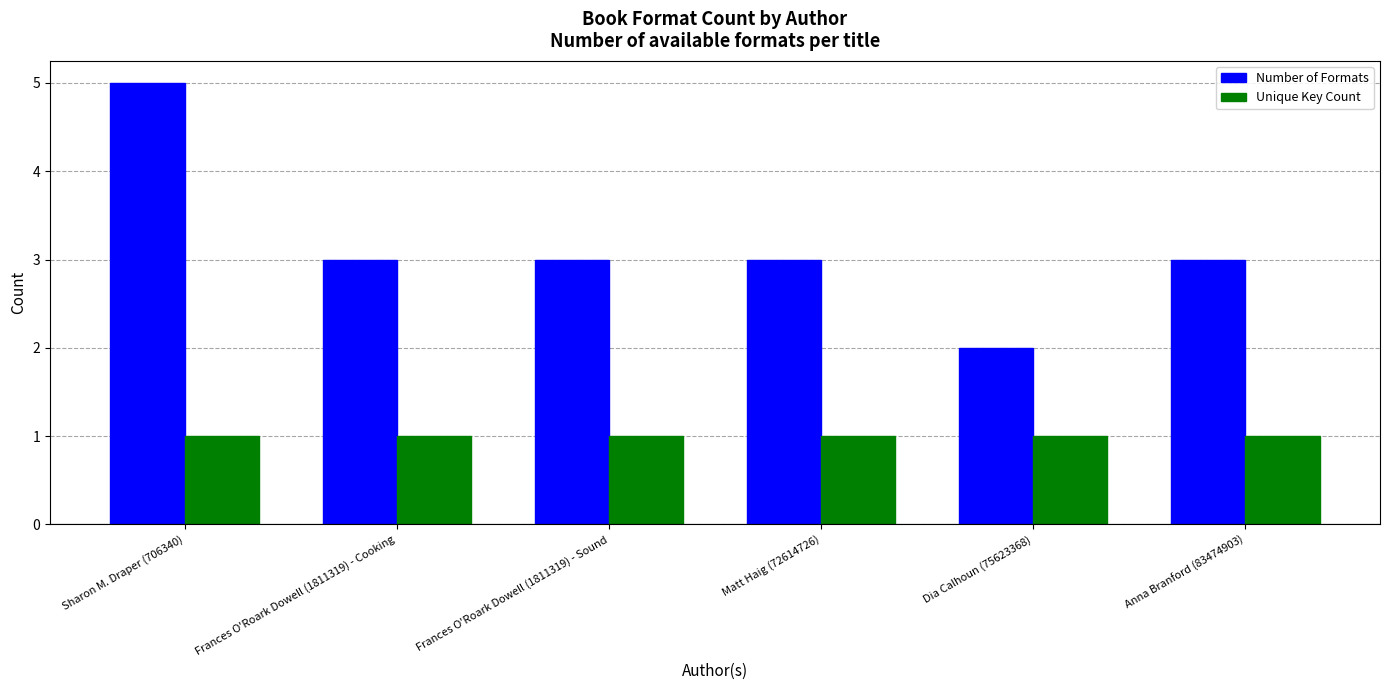

Where does the Number of Formats series first go above 3?

Sharon M. Draper (706340)